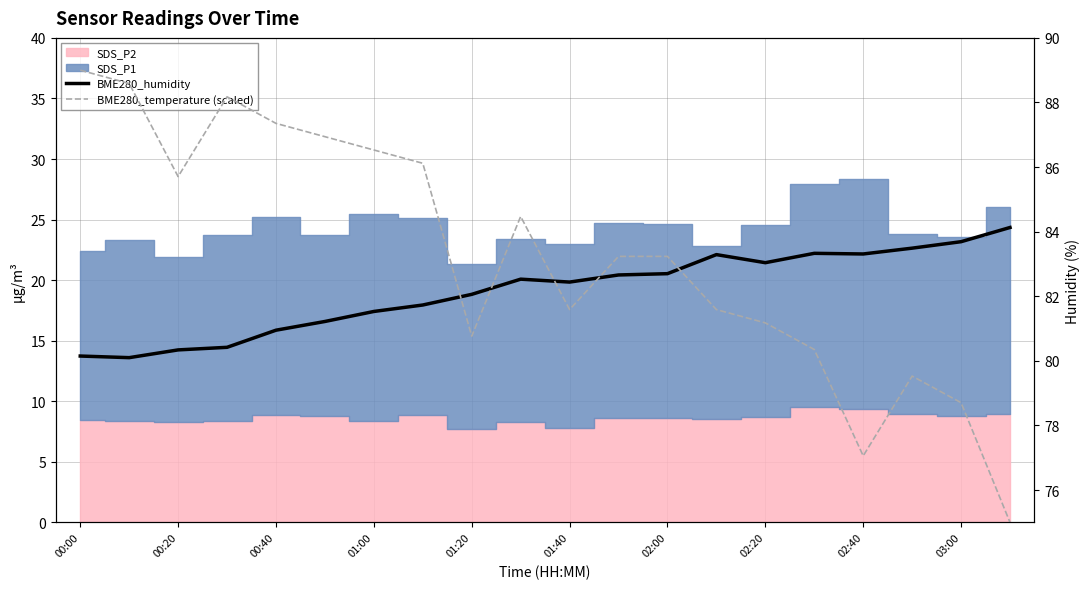

Which category has the highest value in the BME280_humidity series?

19